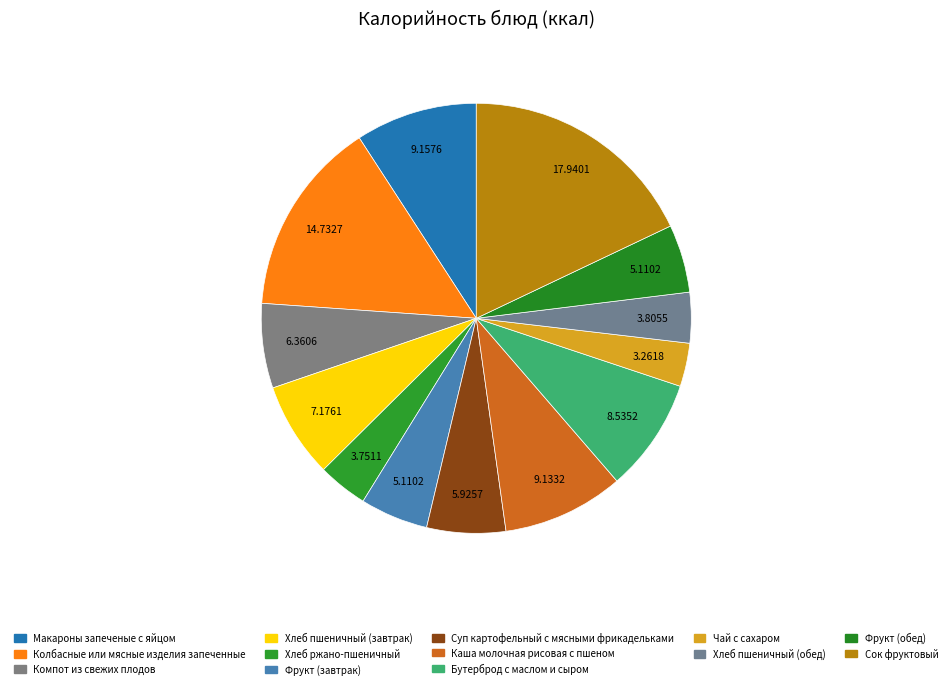

What is the total percentage of Чай с сахаром and Хлеб пшеничный (обед)?

7.1%